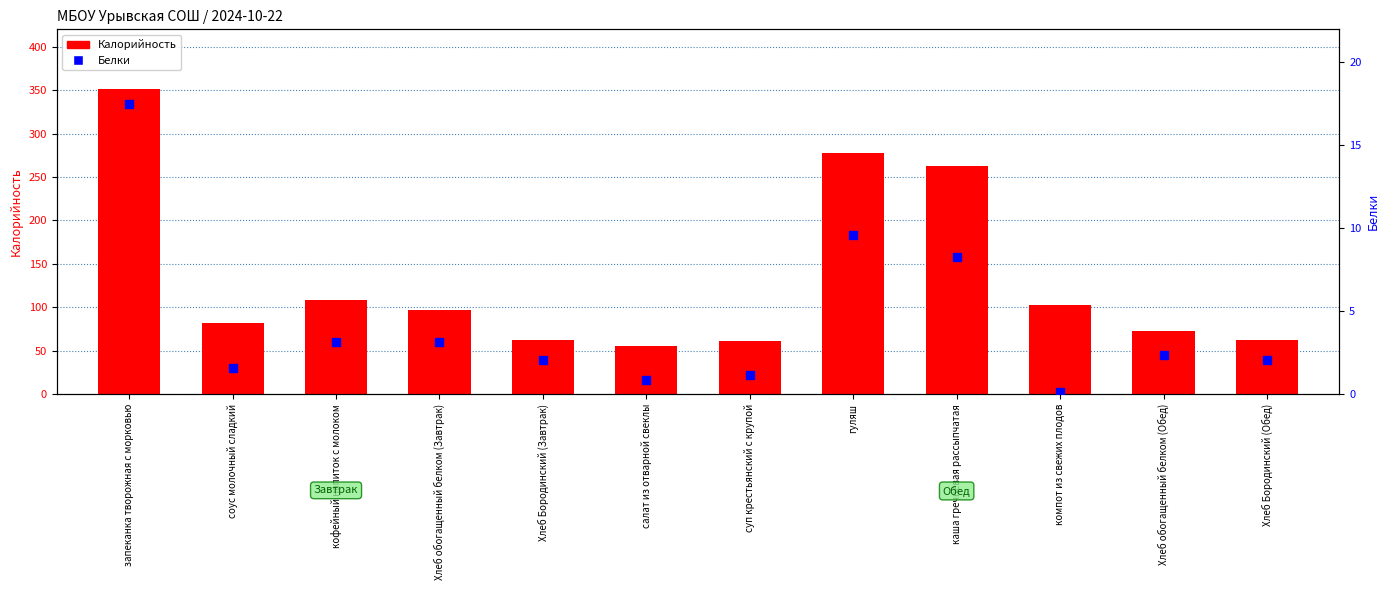

Is the value of Калорийность at Хлеб Бородинский (Завтрак) greater than the value of Белки at соус молочный сладкий?

Yes